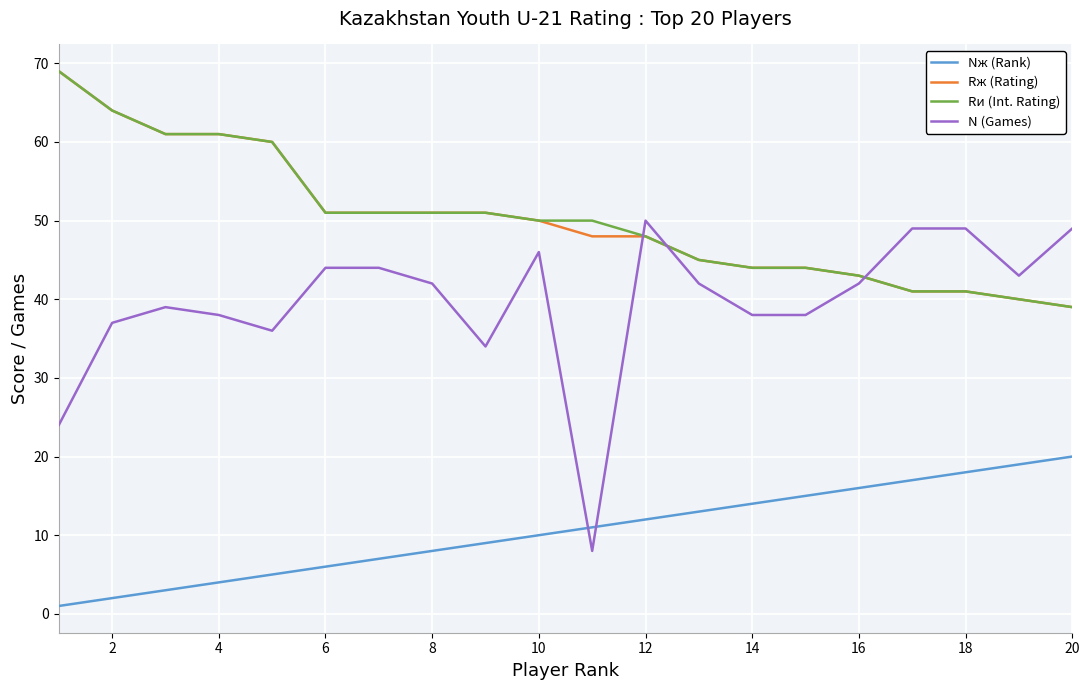

What is the highest value of the N (Games) series?

50